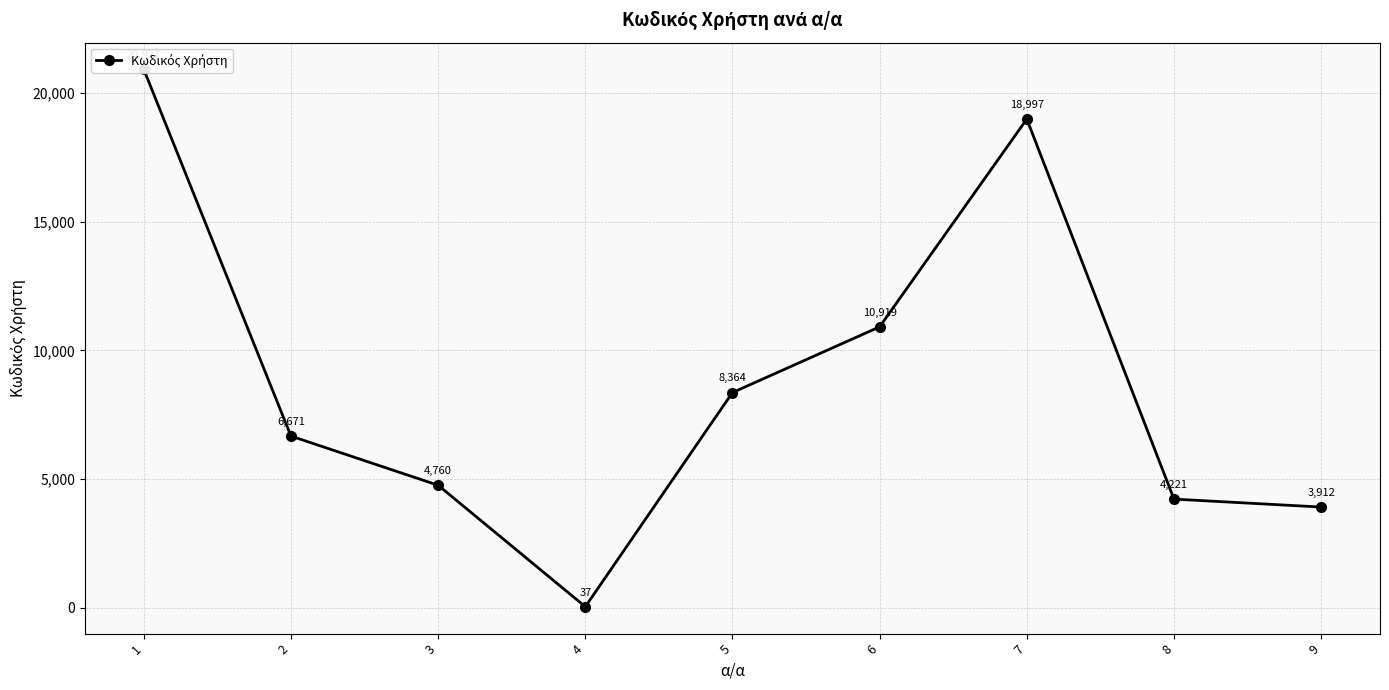

What is the smallest value displayed?

37